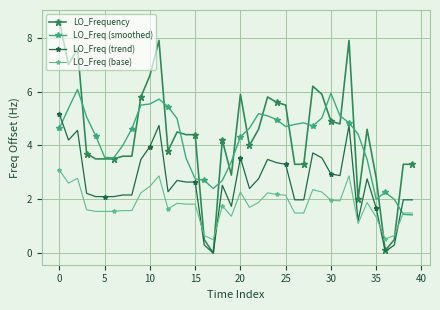

How many lines are shown in the chart?

4